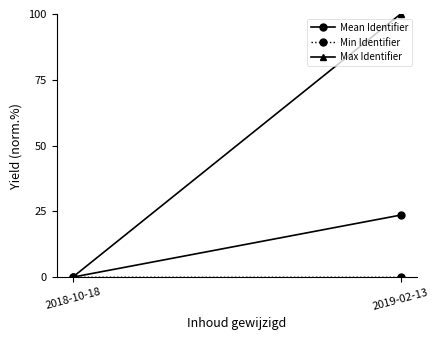

What is the lowest value of the Mean Identifier series?

0.1